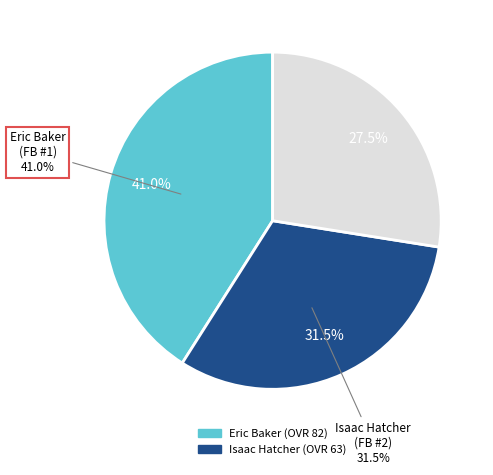

Which slice is the largest?

Eric Baker
(FB #1)